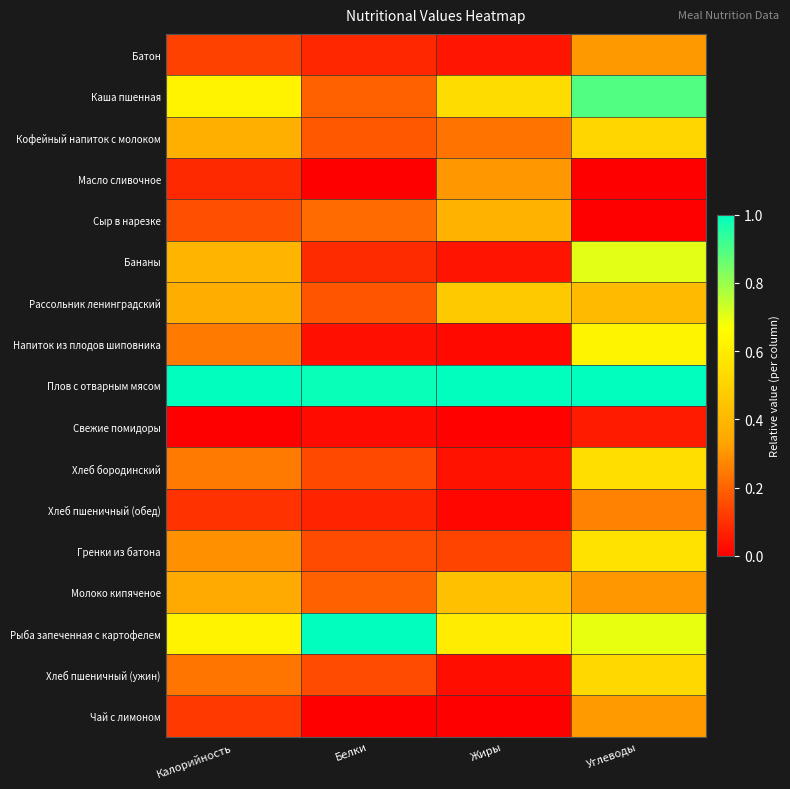

At which category is the sum across all series the highest?

Углеводы